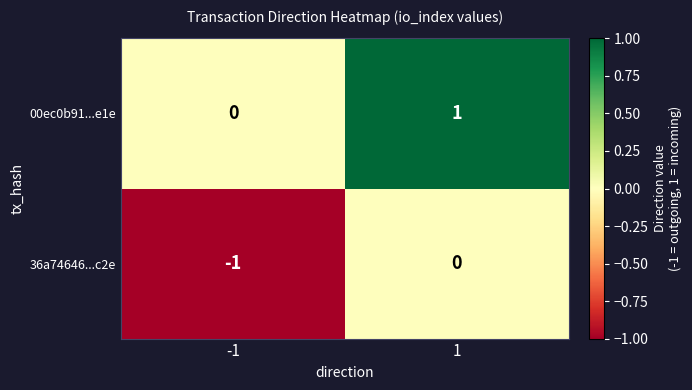

Reading left to right, transcribe all the data shown in this chart.

00ec0b91...e1e: 0	1
36a74646...c2e: -1	0